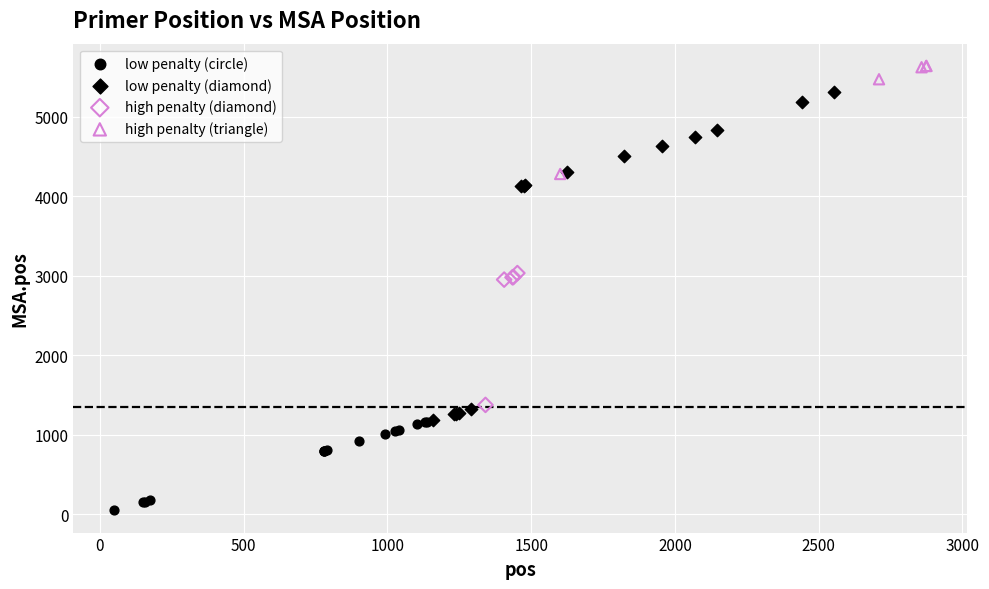

Which series contains the highest Y value?

high penalty (triangle)